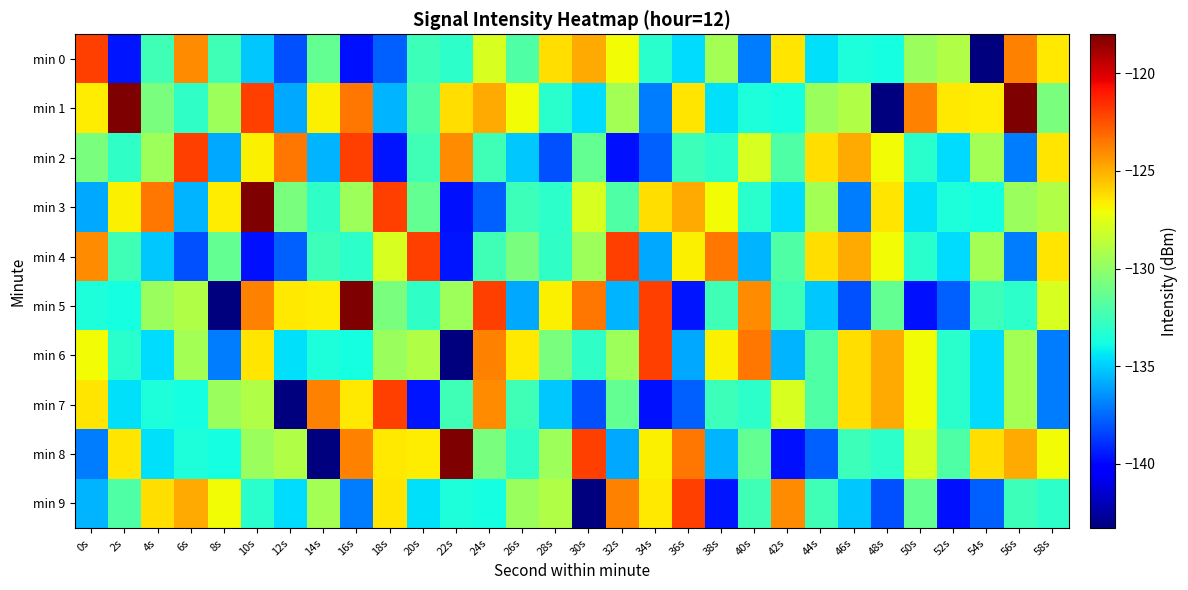

What is the total value across all series at 40s?

-1311.8